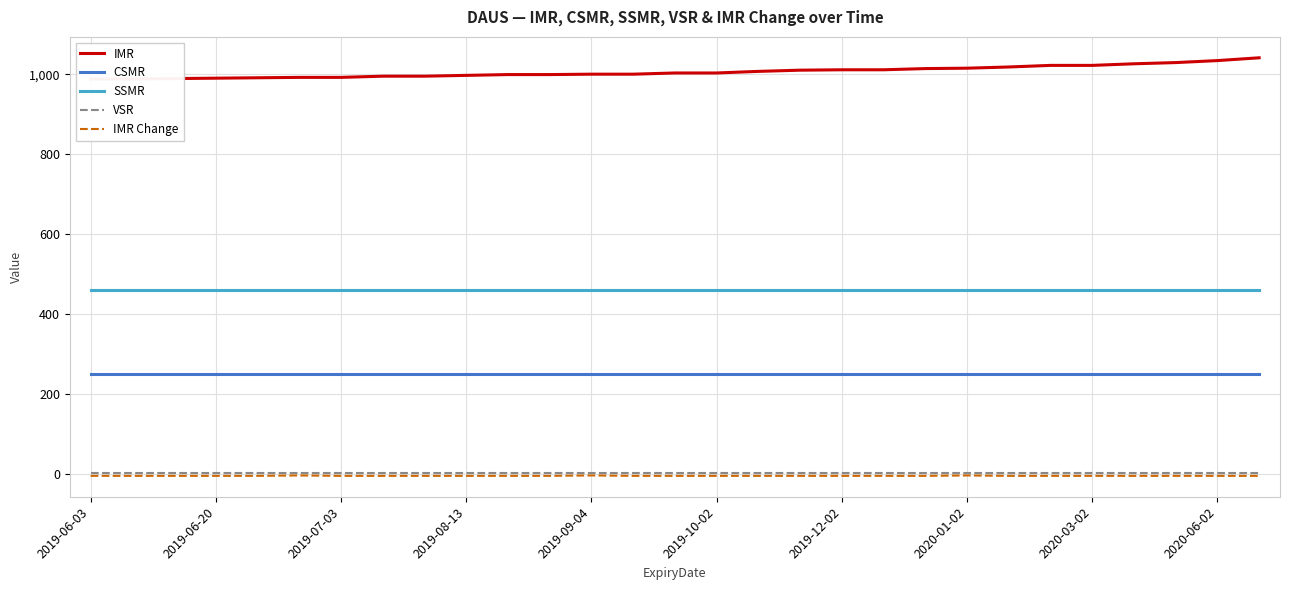

Rank the series by their maximum value, from lowest to highest.

IMR Change, VSR, CSMR, SSMR, IMR